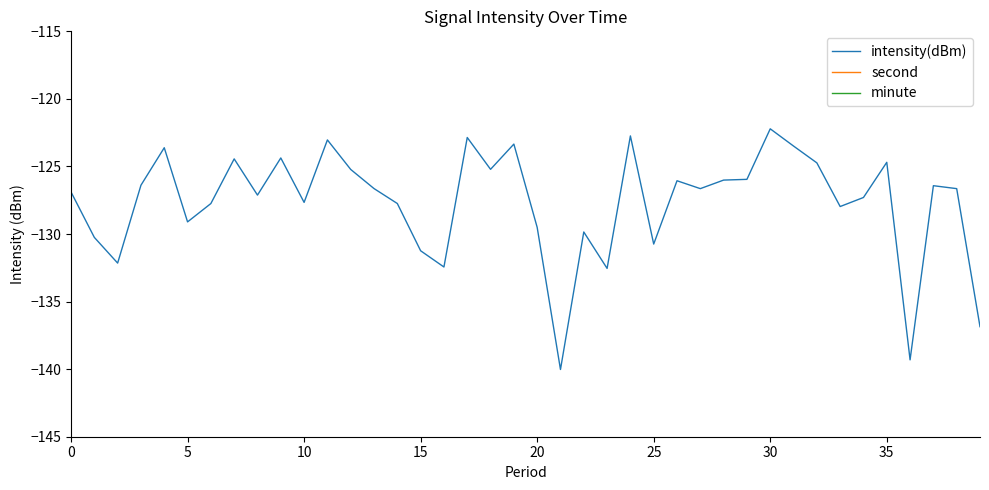

What is the lowest value of the intensity(dBm) series?

-140.0